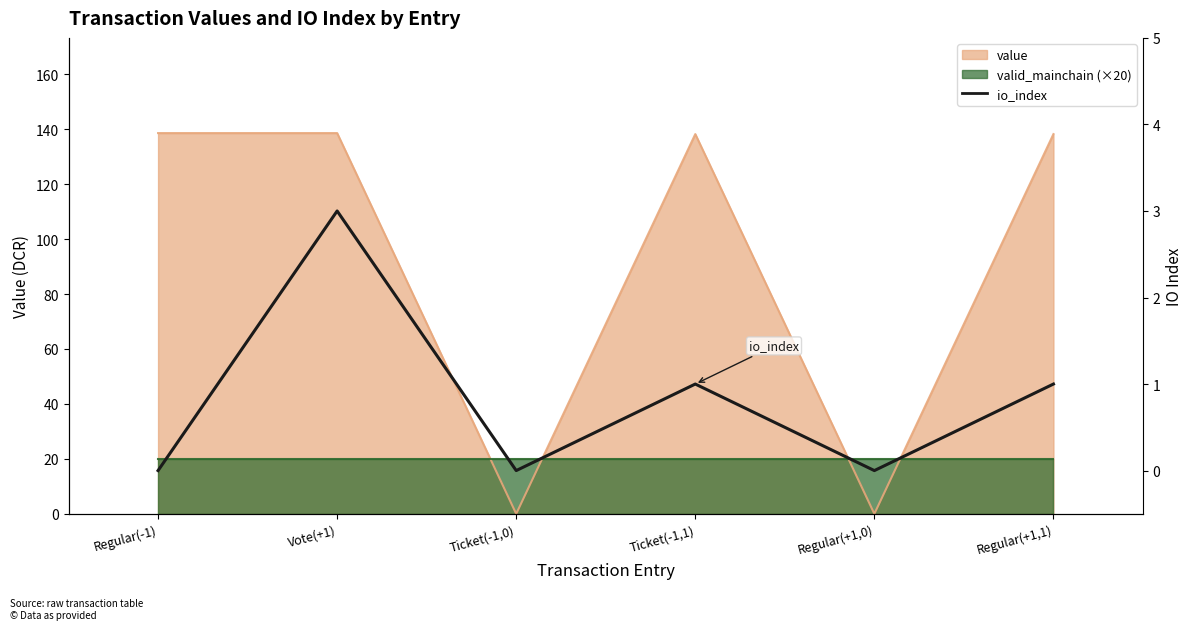

Which category has the highest value across all series?

Vote(+1)